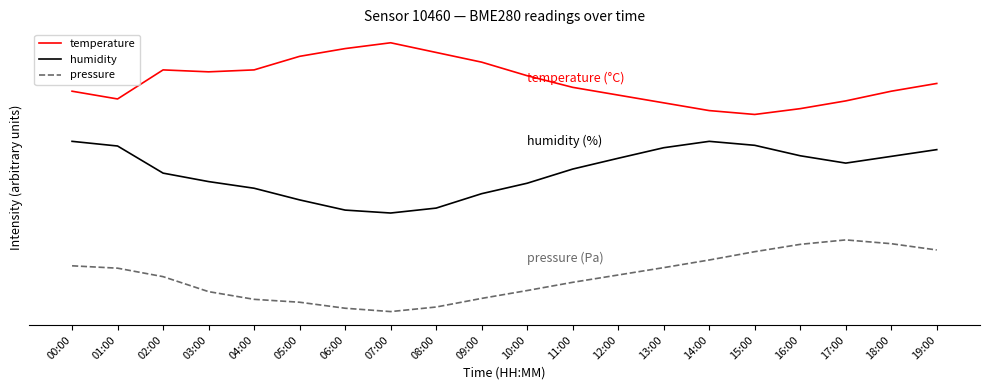

Does the chart display data point markers on the line(s)?

No